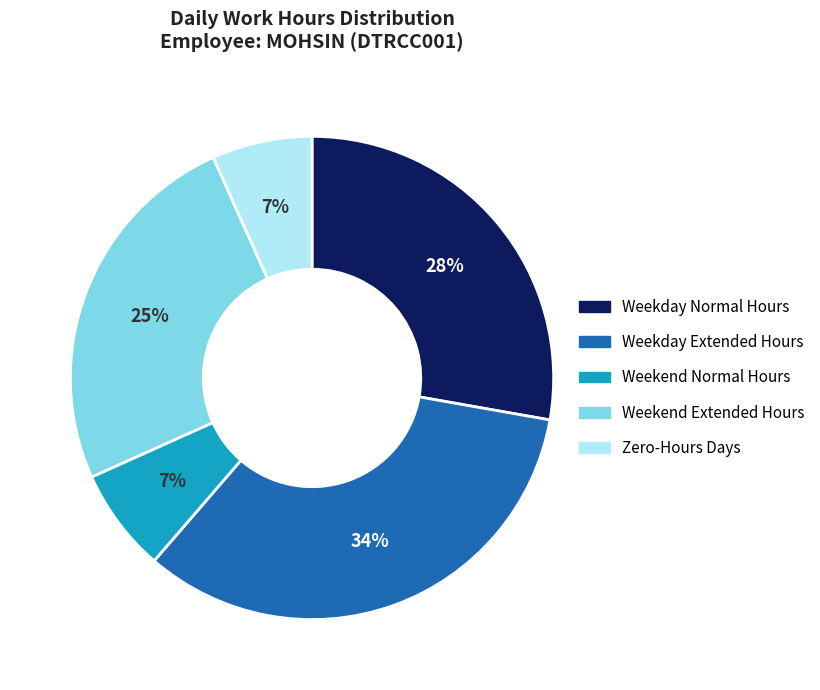

How many slices are in this pie chart?

5